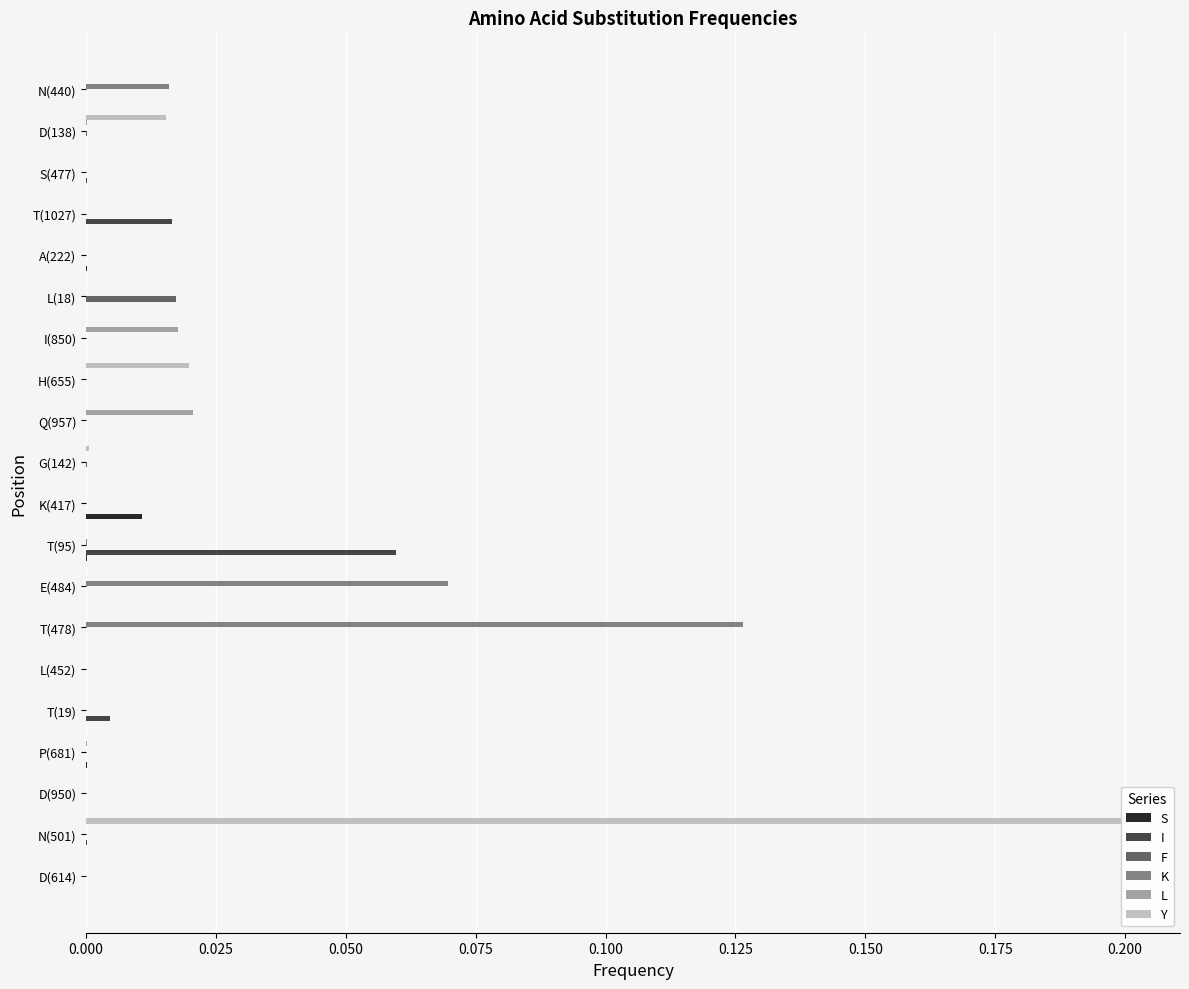

True or false: L has a value of 0.0 at Q(957).

True